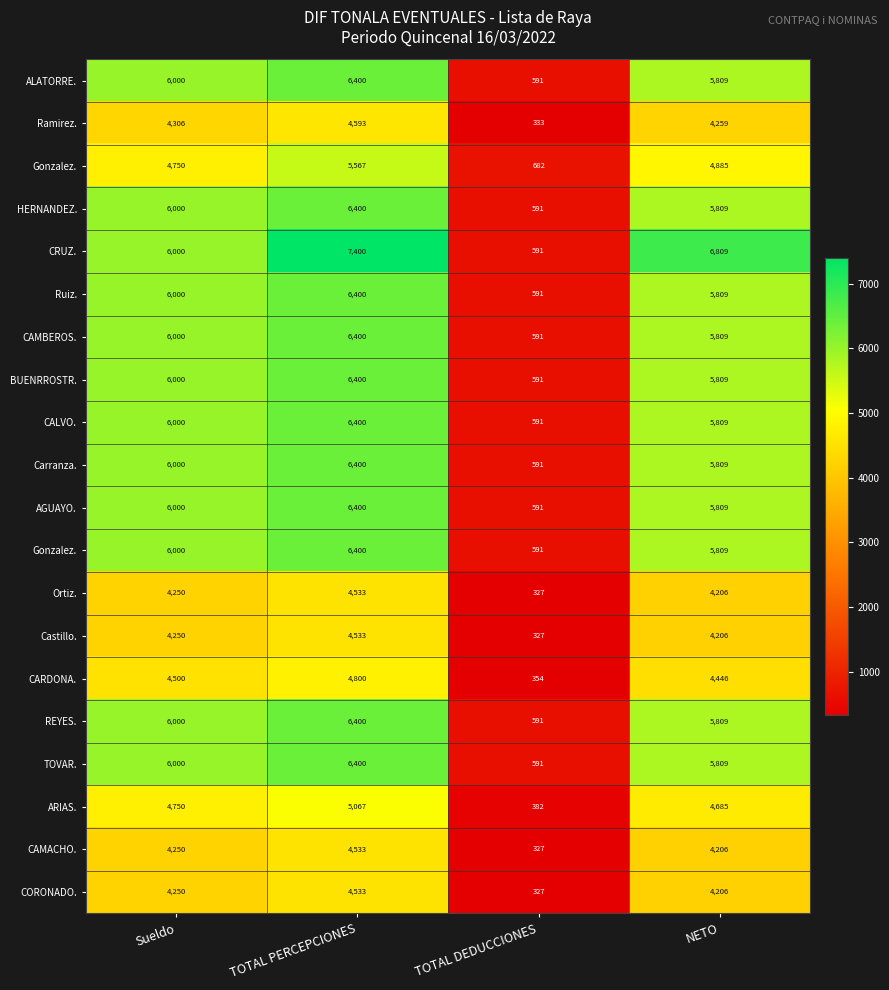

Which label corresponds to the largest value in the chart?

TOTAL PERCEPCIONES